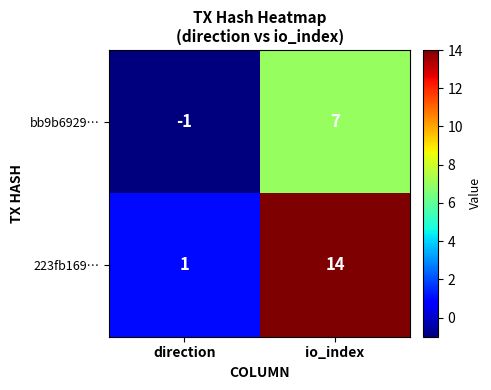

Reading left to right, list all the values displayed in this chart.

bb9b6929…: direction=-1	io_index=7
223fb169…: direction=1	io_index=14